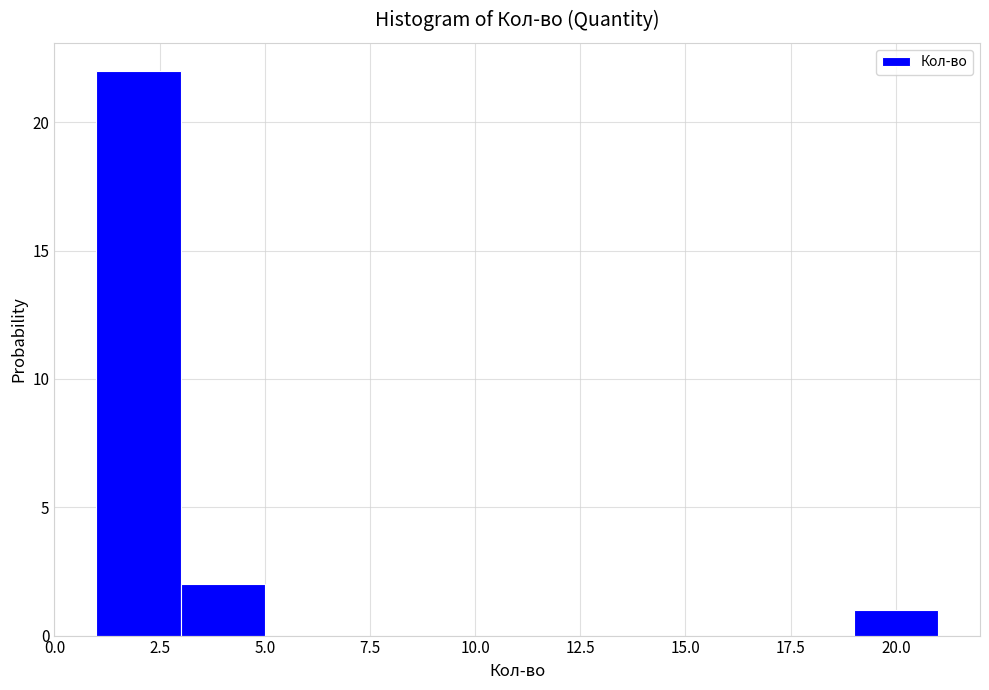

Reading left to right, transcribe this chart: for each bar, give the range it covers on the x-axis and its height. The values are not printed on the chart, so give them approximately, as read against the axis.

1 to 3: 22
3 to 5: 2
5 to 7: 0
7 to 9: 0
9 to 11: 0
11 to 13: 0
13 to 15: 0
15 to 17: 0
17 to 19: 0
19 to 21: 1